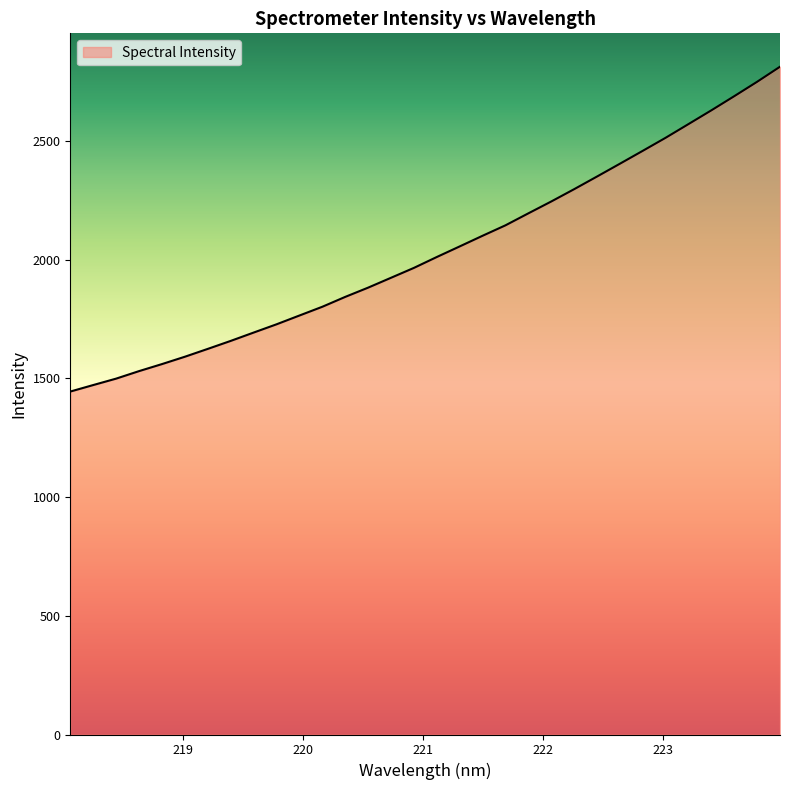

What is the smallest value displayed?

1444.7